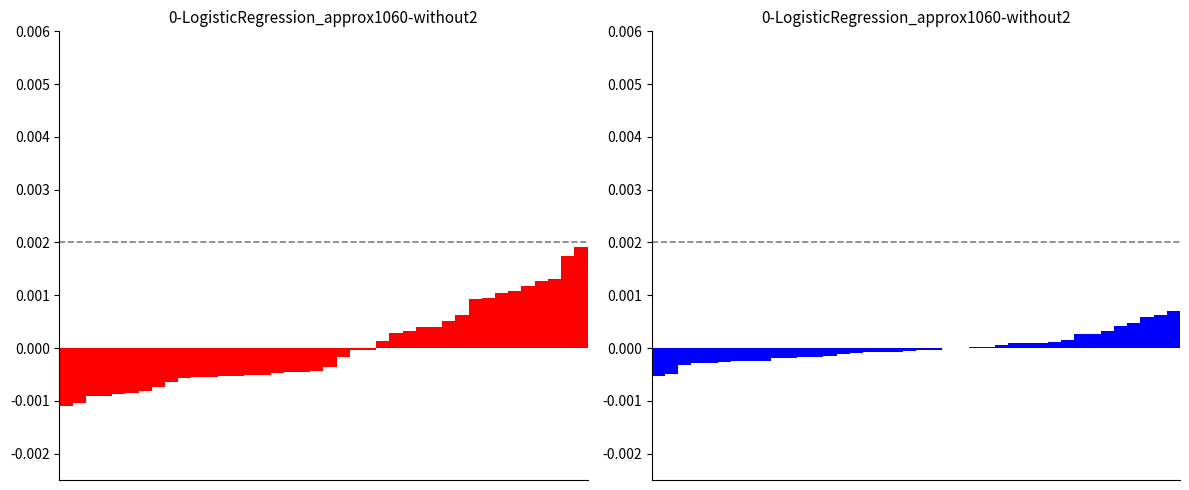

Which has a higher value, 33 or 27?

33